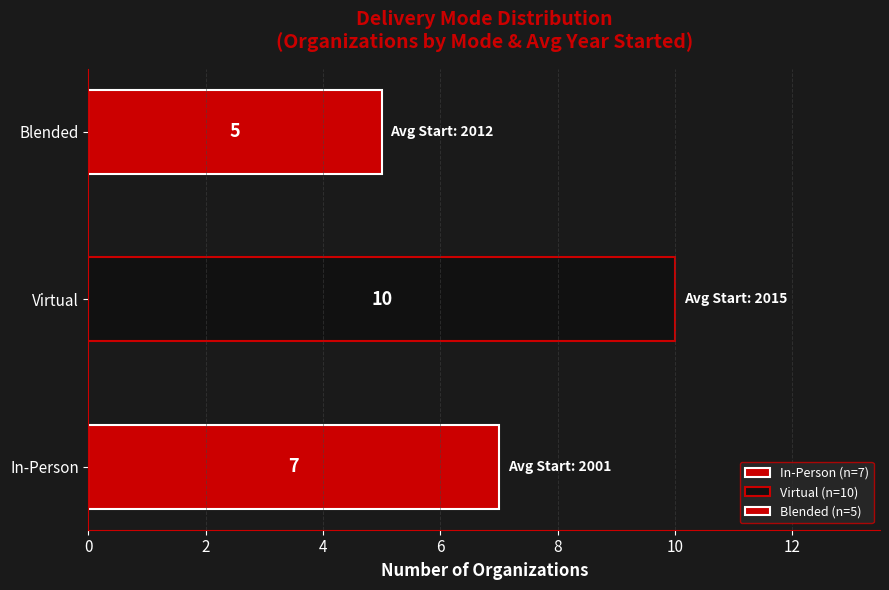

How many categories are shown in the chart?

3